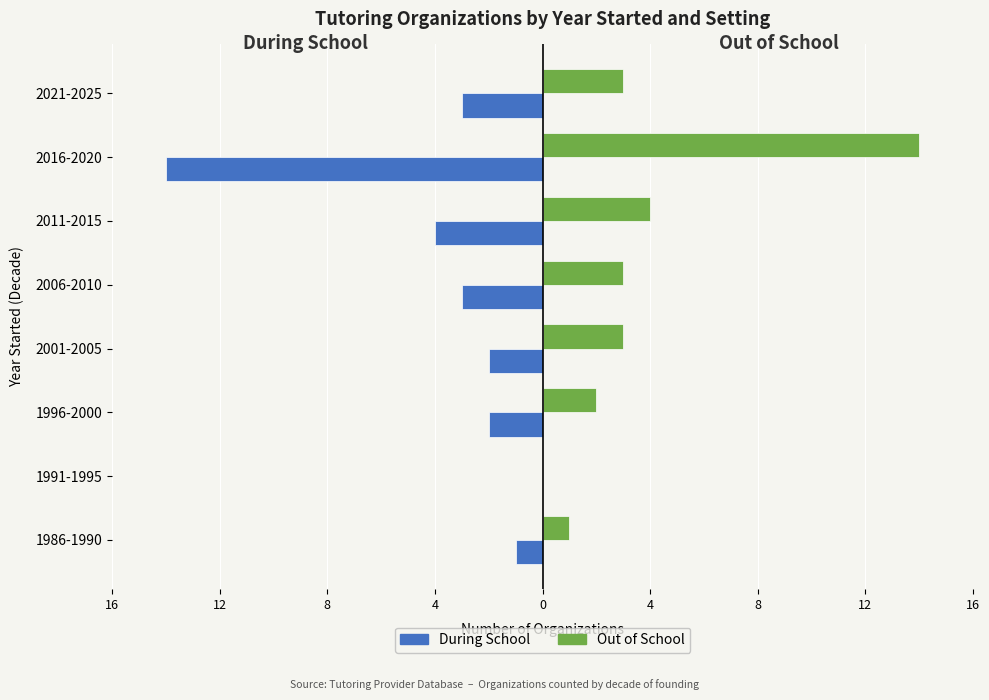

What are all the series names shown in the legend?

During School, Out of School